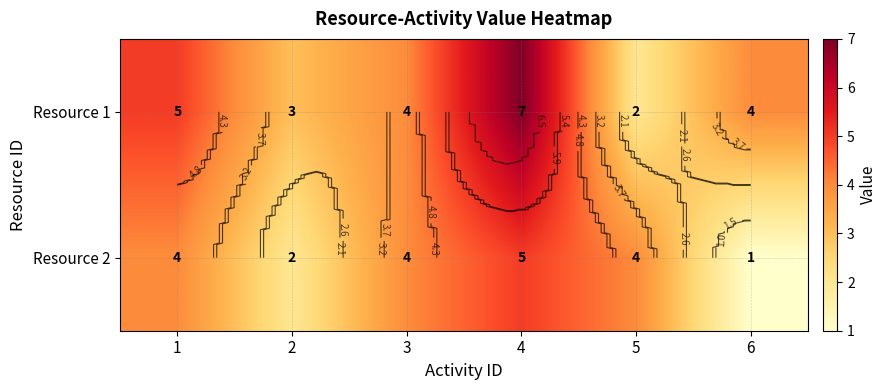

Is it true that Resource 2 equals 5 at 4?

True